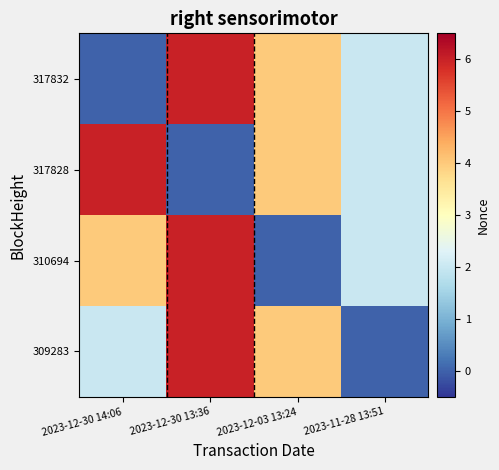

How many series are shown in this chart?

4